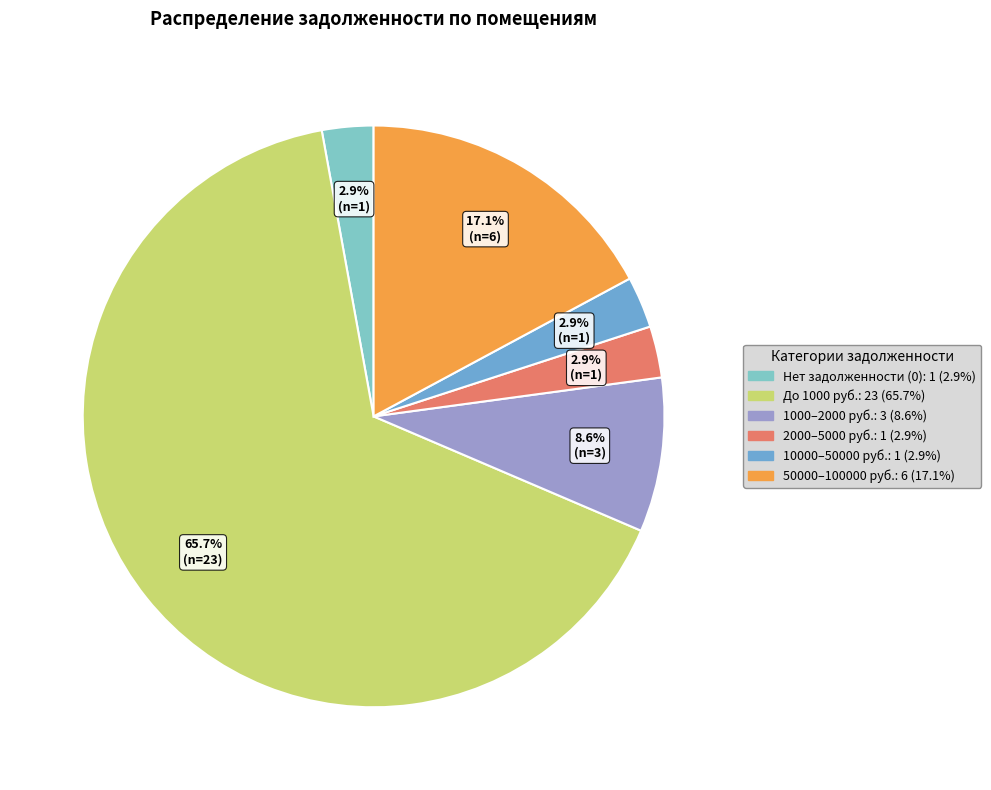

Is there a majority slice in this chart?

Yes